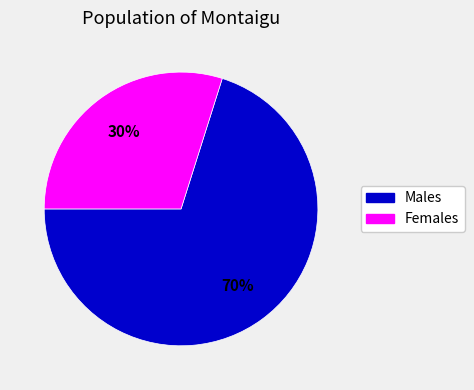

What is the ratio of the value at Females to the value at Males?

0.4